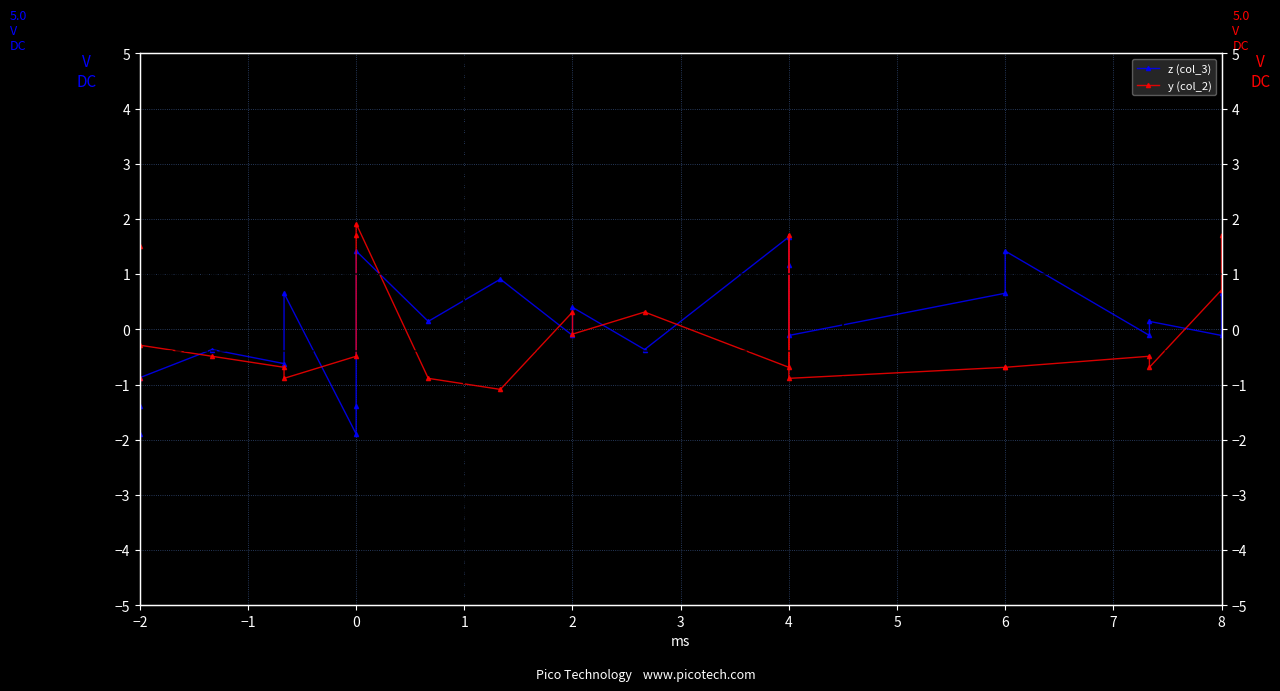

At how many categories does at least one series exceed 1?

7